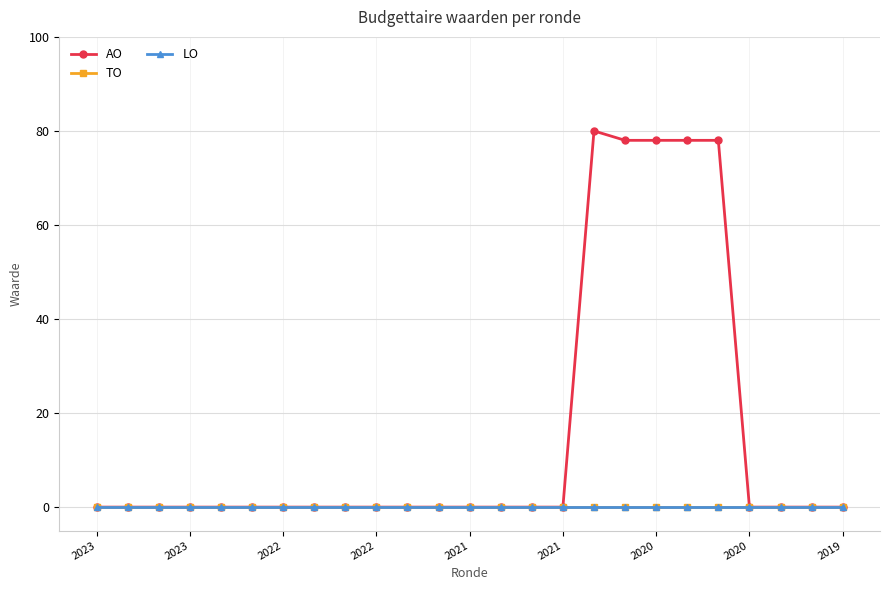

True or false: AO and LO cross at least once.

False